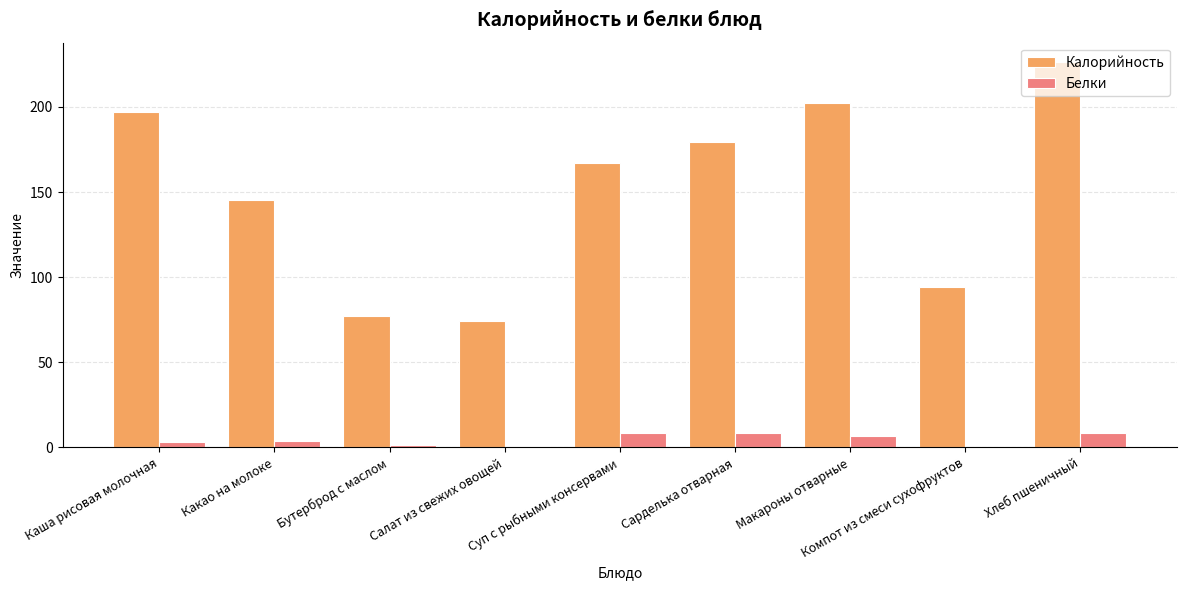

At which label does Калорийность first exceed 167?

Каша рисовая молочная